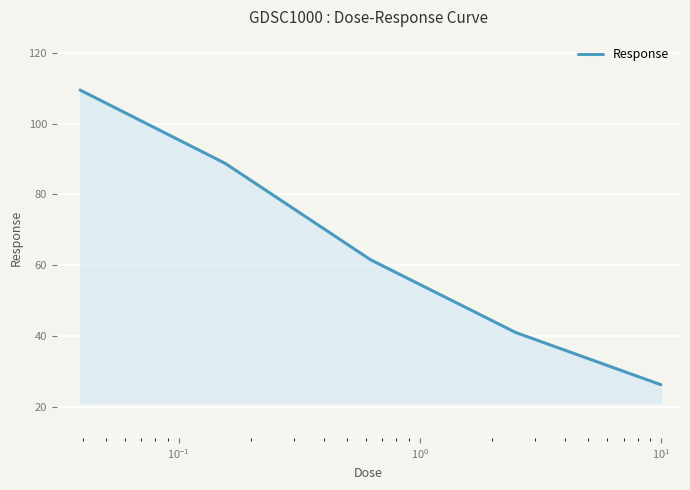

What is the maximum value shown in the chart?

109.4